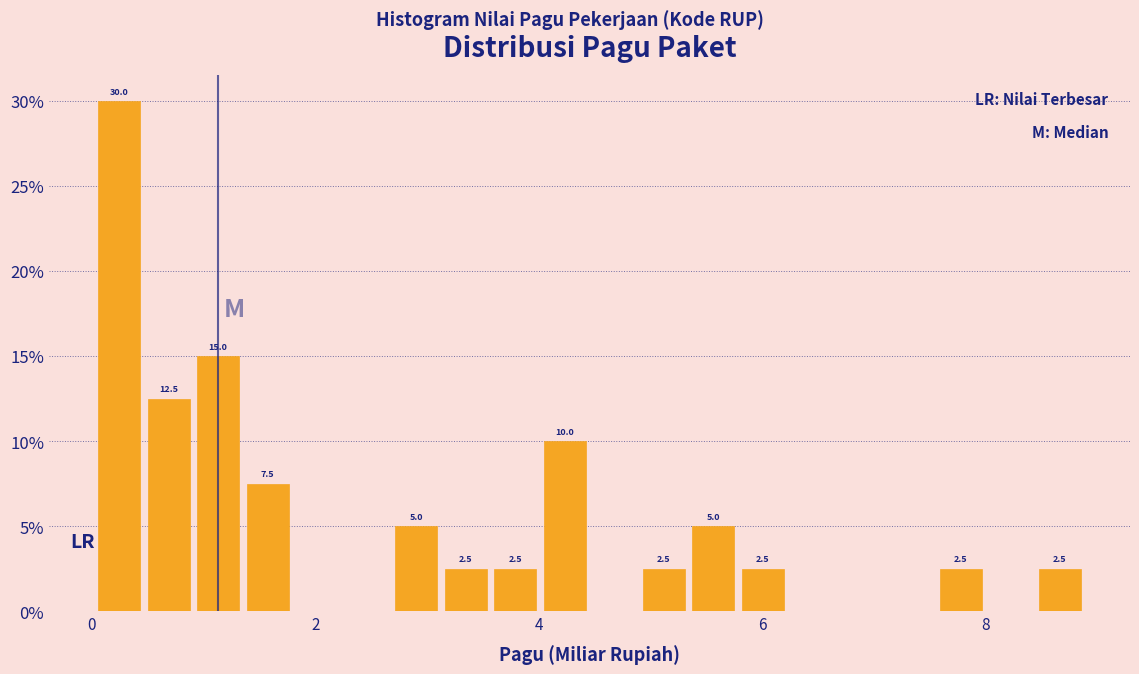

Around what value on the x-axis is the tallest bar? Give the approximate position of its centre, as read against the axis.

0.2